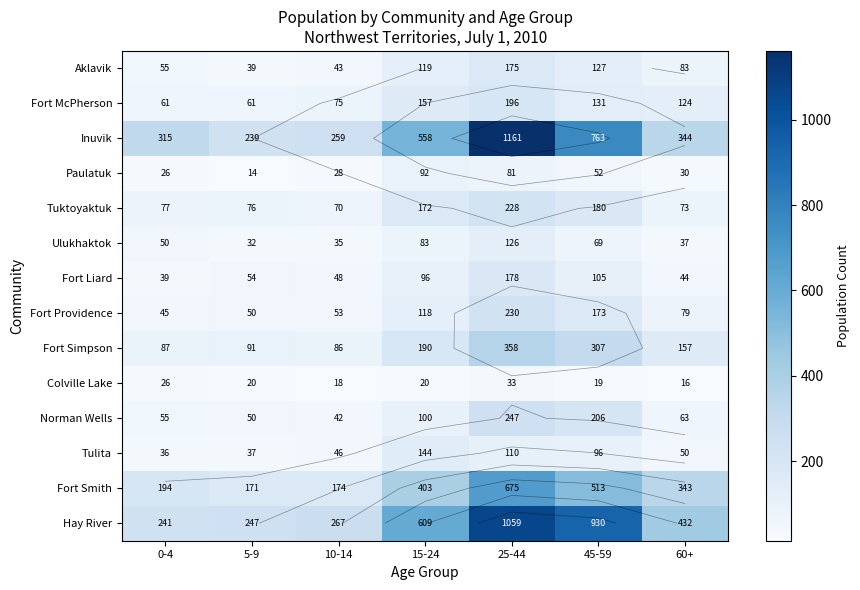

At which label does Fort Smith reach its minimum?

5-9